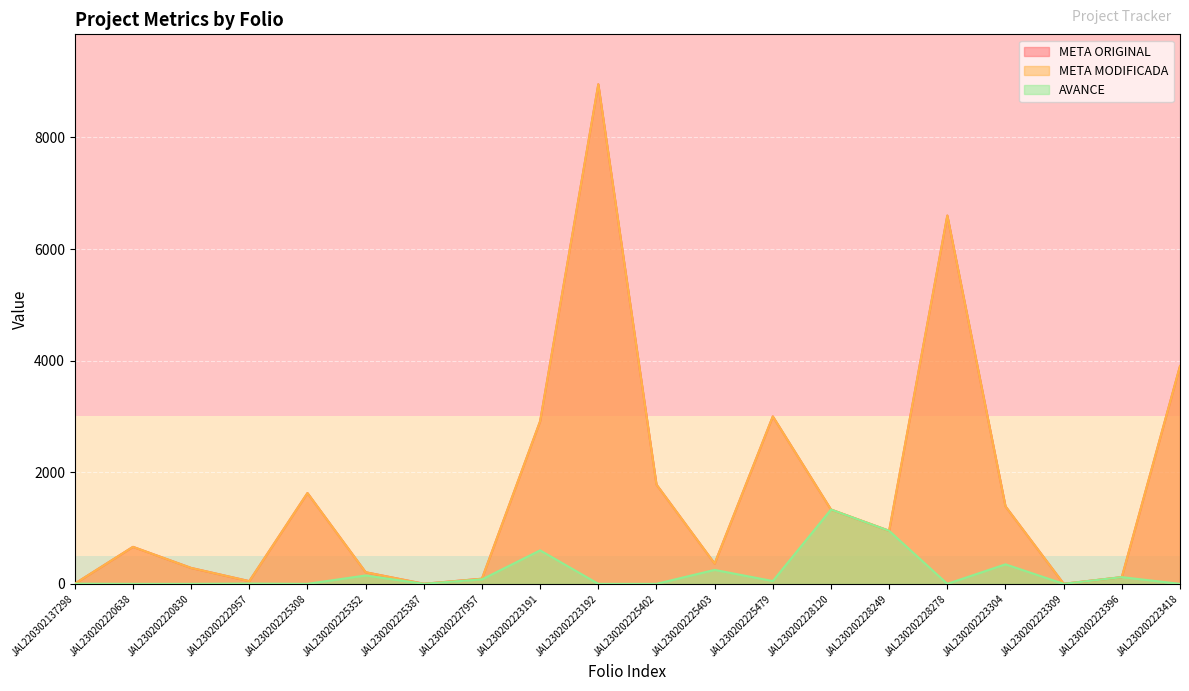

Is the value of META MODIFICADA at JAL230202225308 greater than the value of AVANCE at JAL230202223304?

Yes